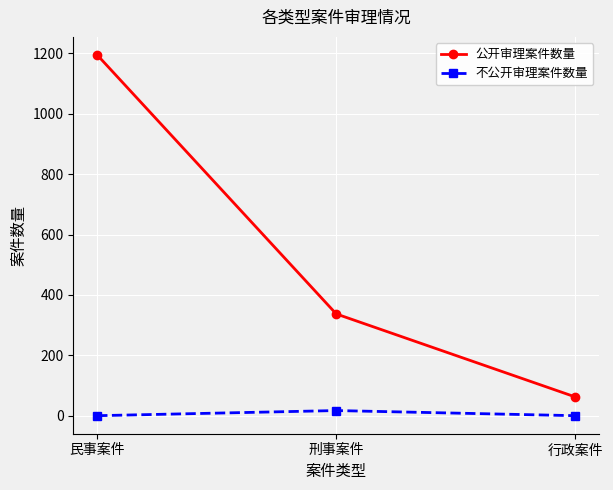

The value of 公开审理案件数量 at 刑事案件 is 337. True or false?

True